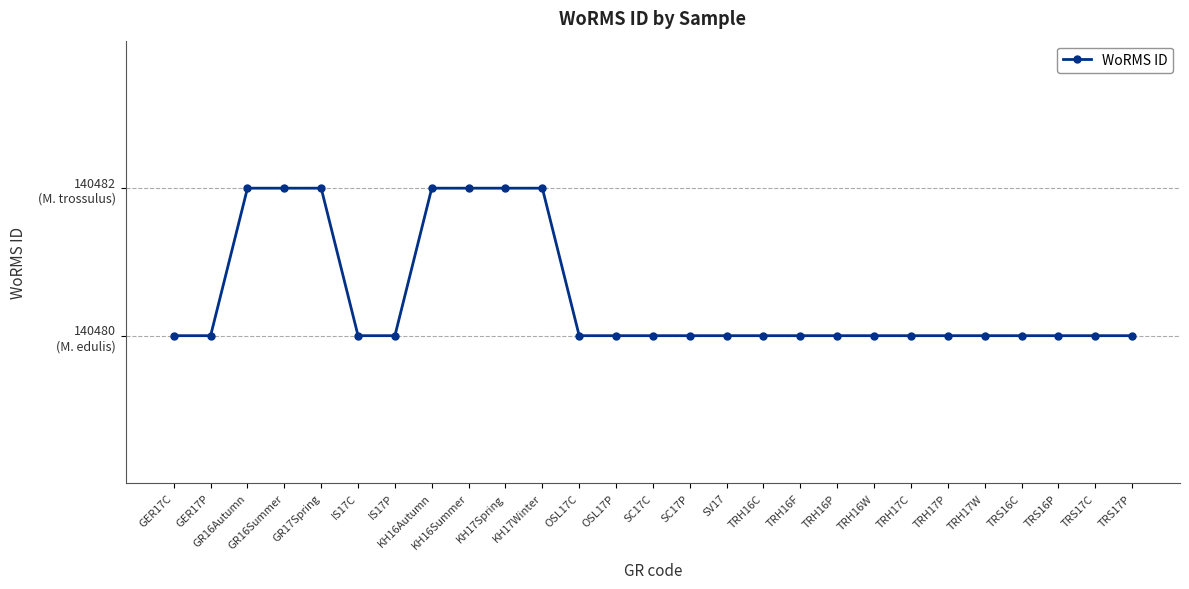

At which category does the chart reach its peak across all series?

GR16Autumn